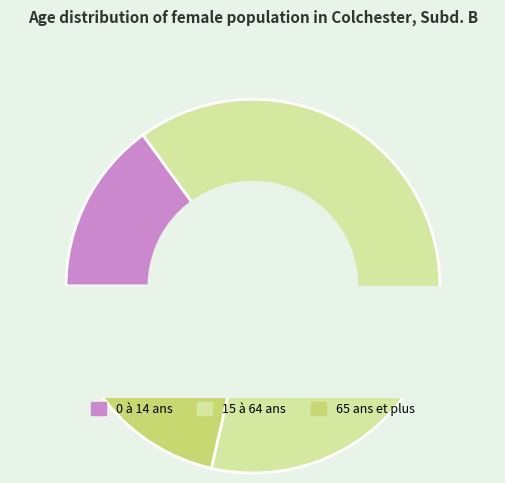

To the nearest percent, what is the difference between the largest and smallest slice percentages?

49%